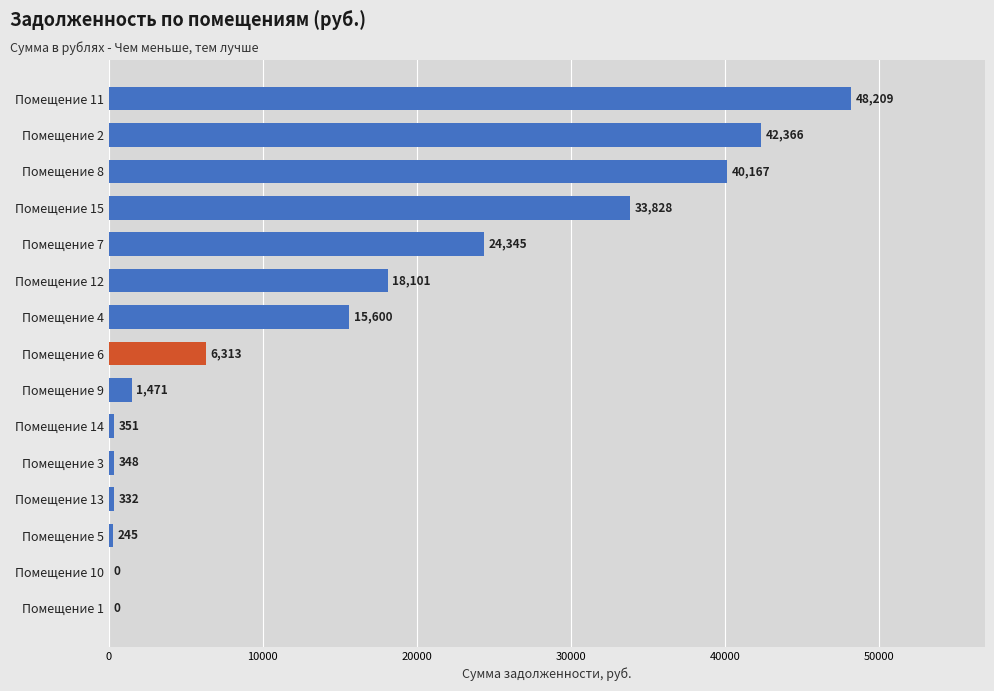

What is the change in value from Помещение 2 to Помещение 8?

-2199.0